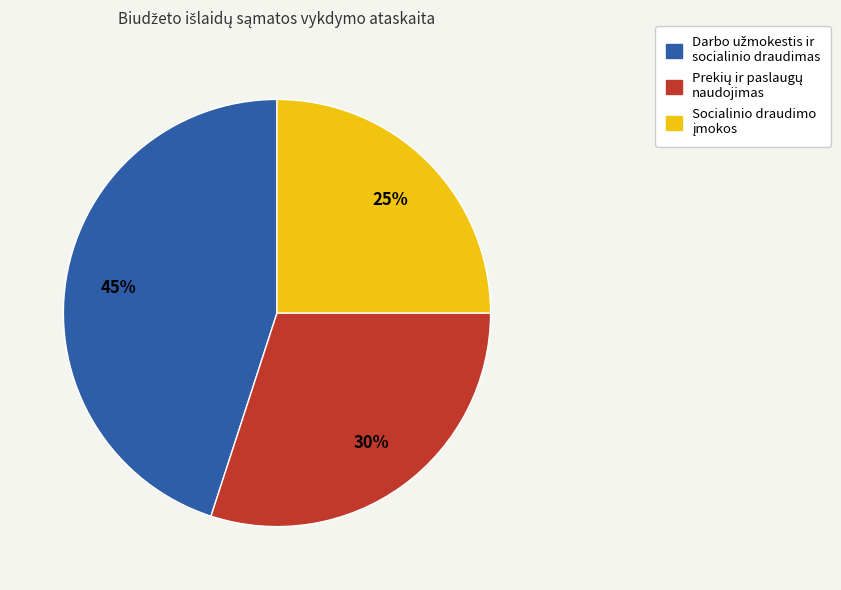

To the nearest percent, what is the average slice percentage?

33%